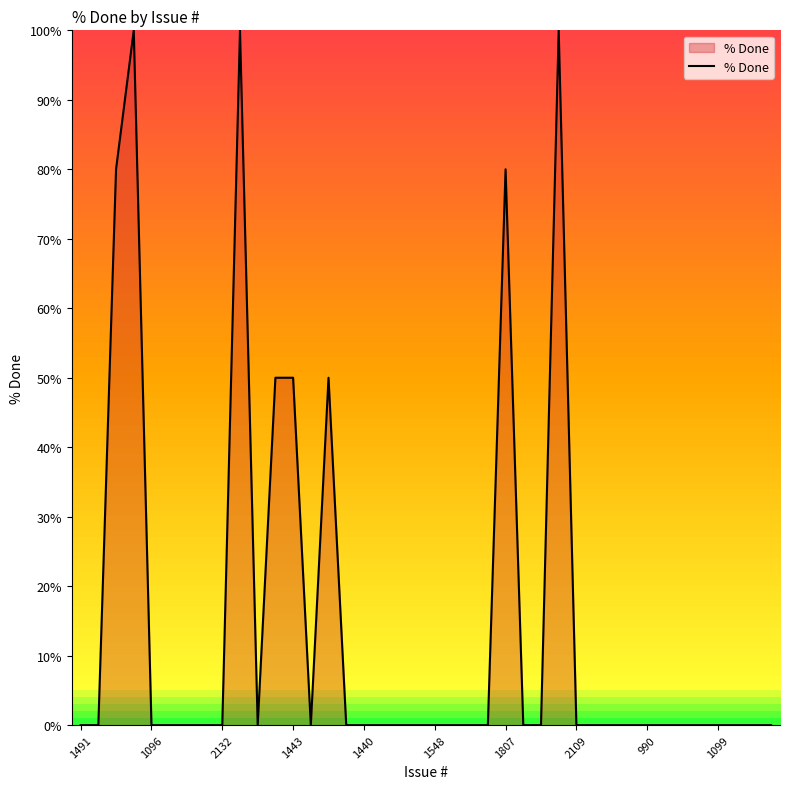

What is the greatest value displayed?

100